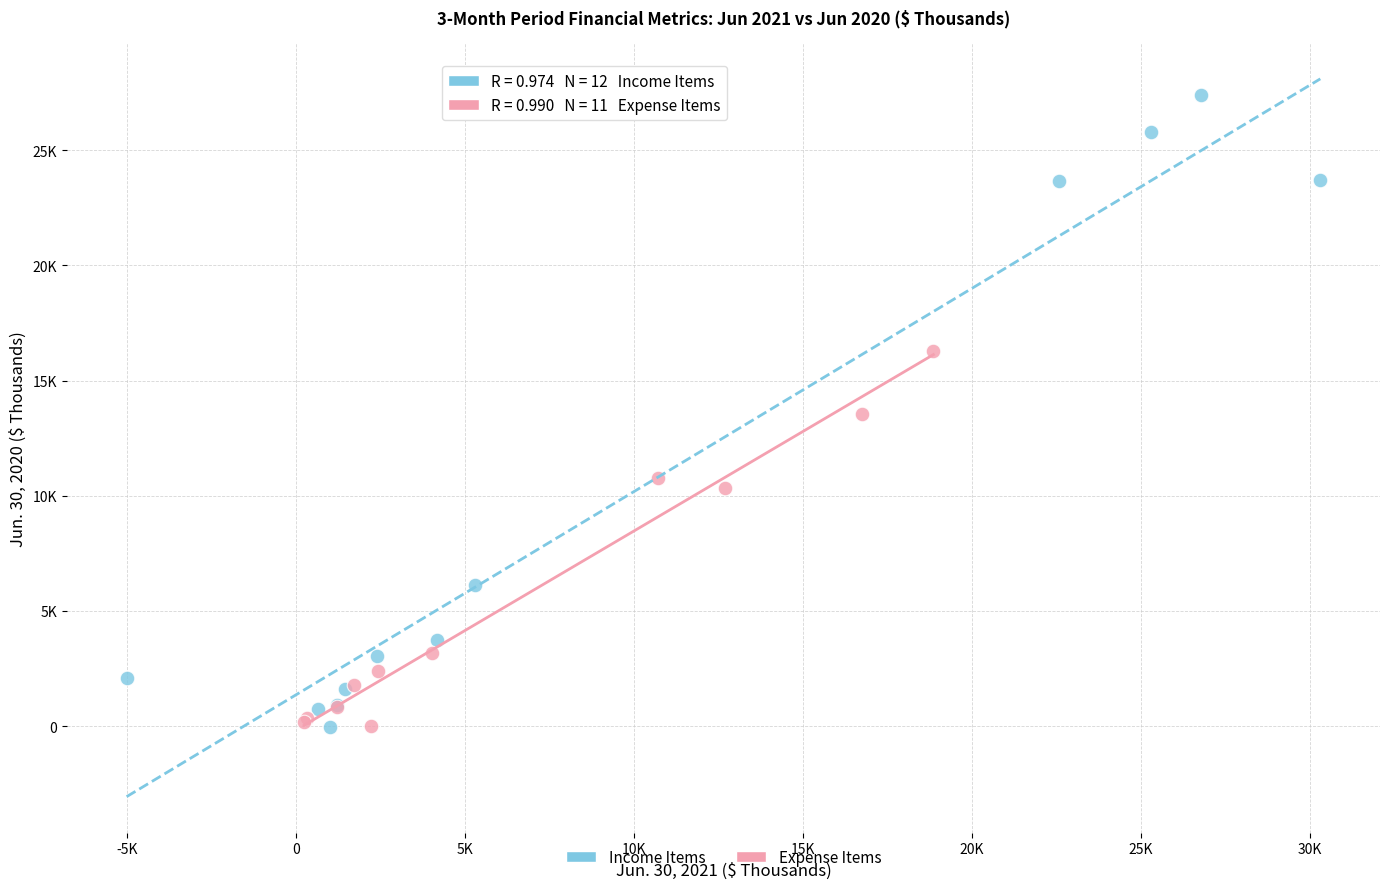

What are all the series names shown in the legend?

Income Items, Expense Items